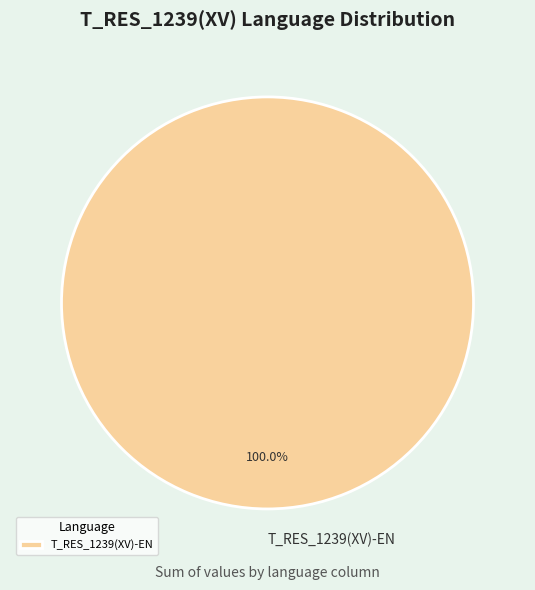

Count the number of slices in the pie.

1